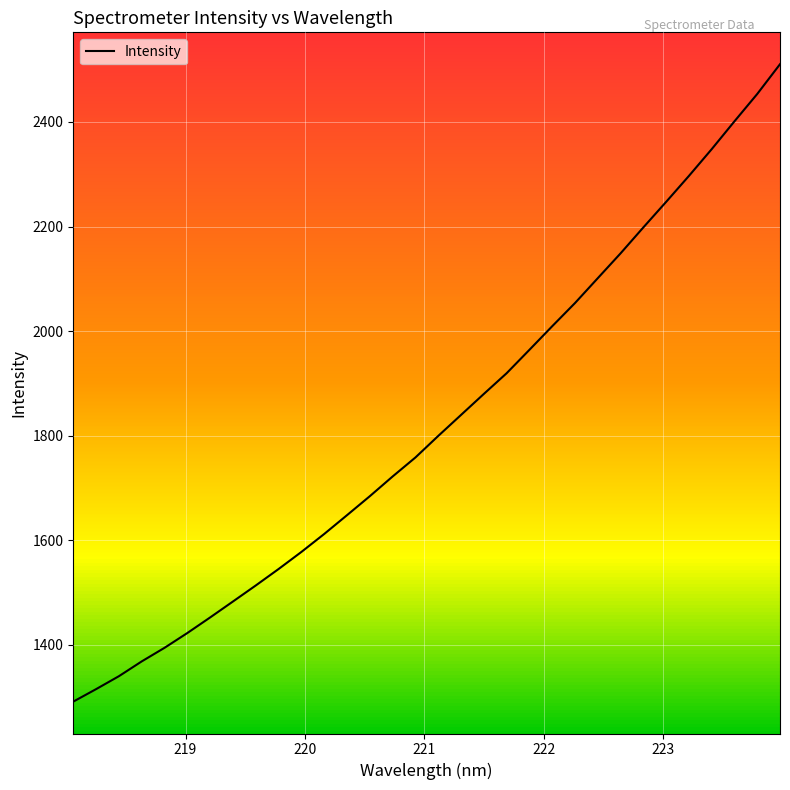

What is the maximum value shown in the chart?

2510.4